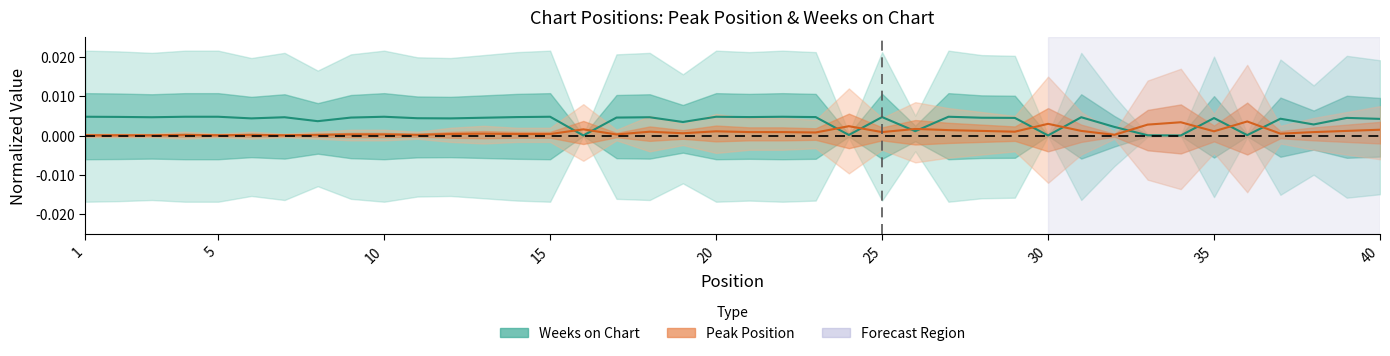

What are all the series names shown in the legend?

Peak Position, Weeks on Chart